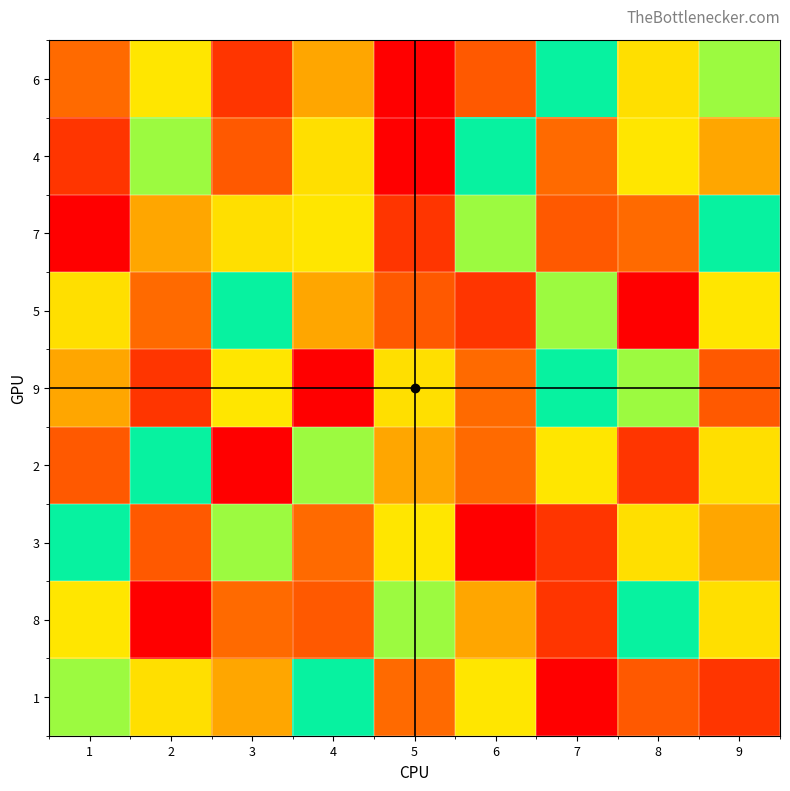

What is the difference between the highest and lowest values at 1?

8